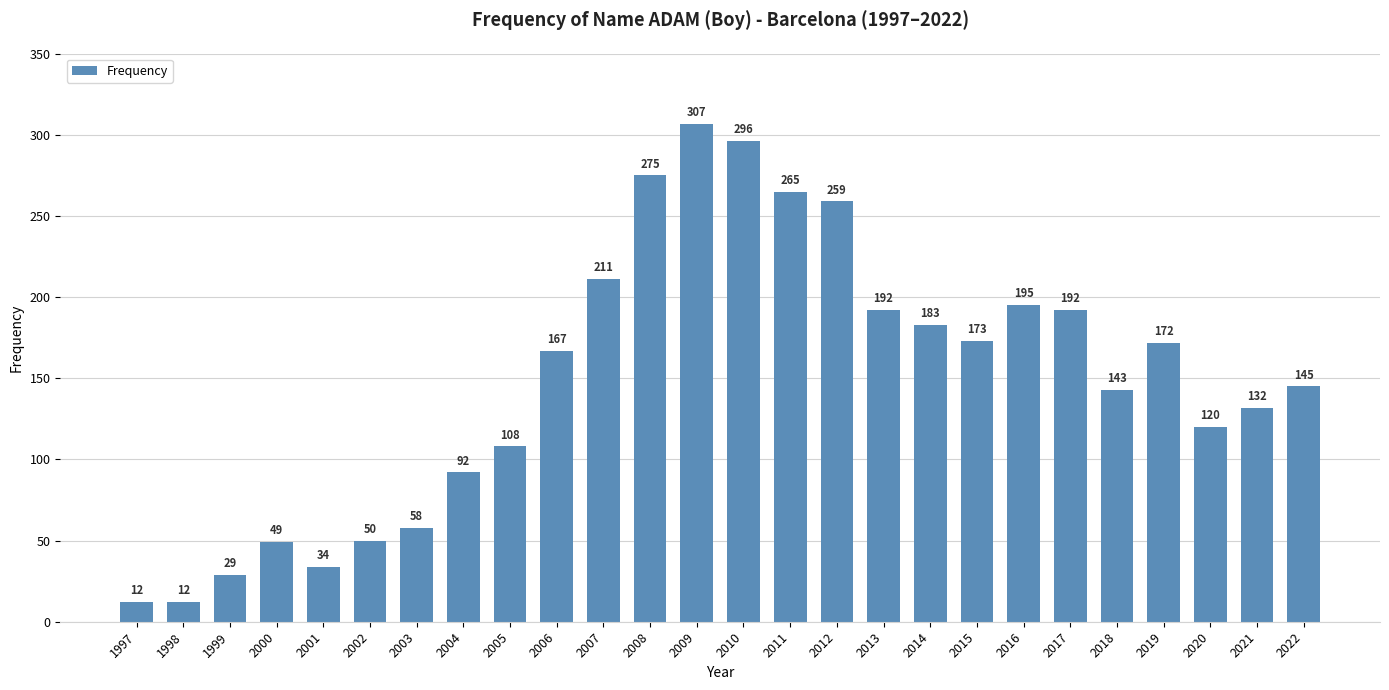

What is the minimum value shown in the chart?

12